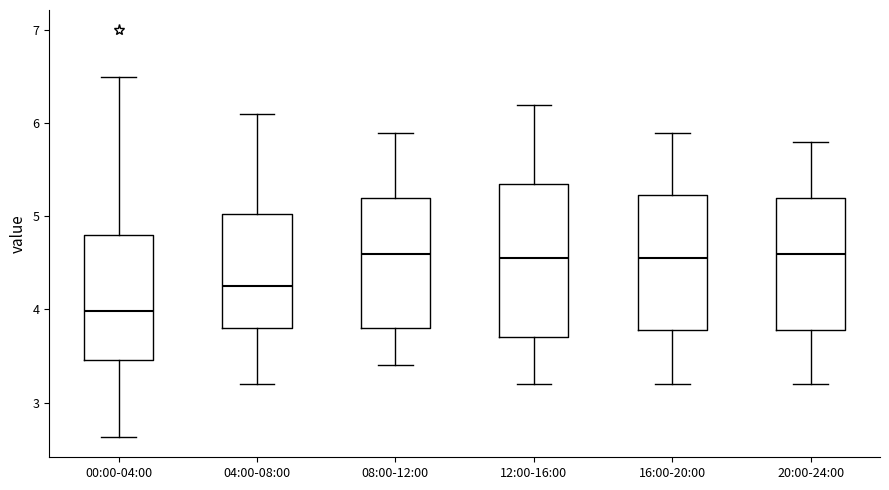

Which box has the lowest median line?

00:00-04:00